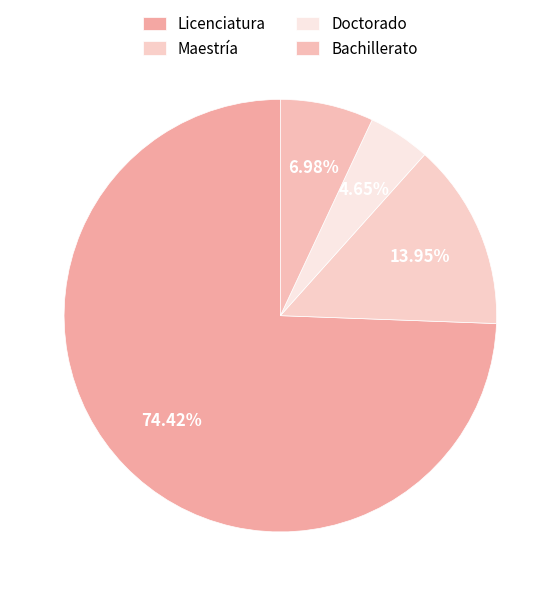

How many slices are in this pie chart?

4